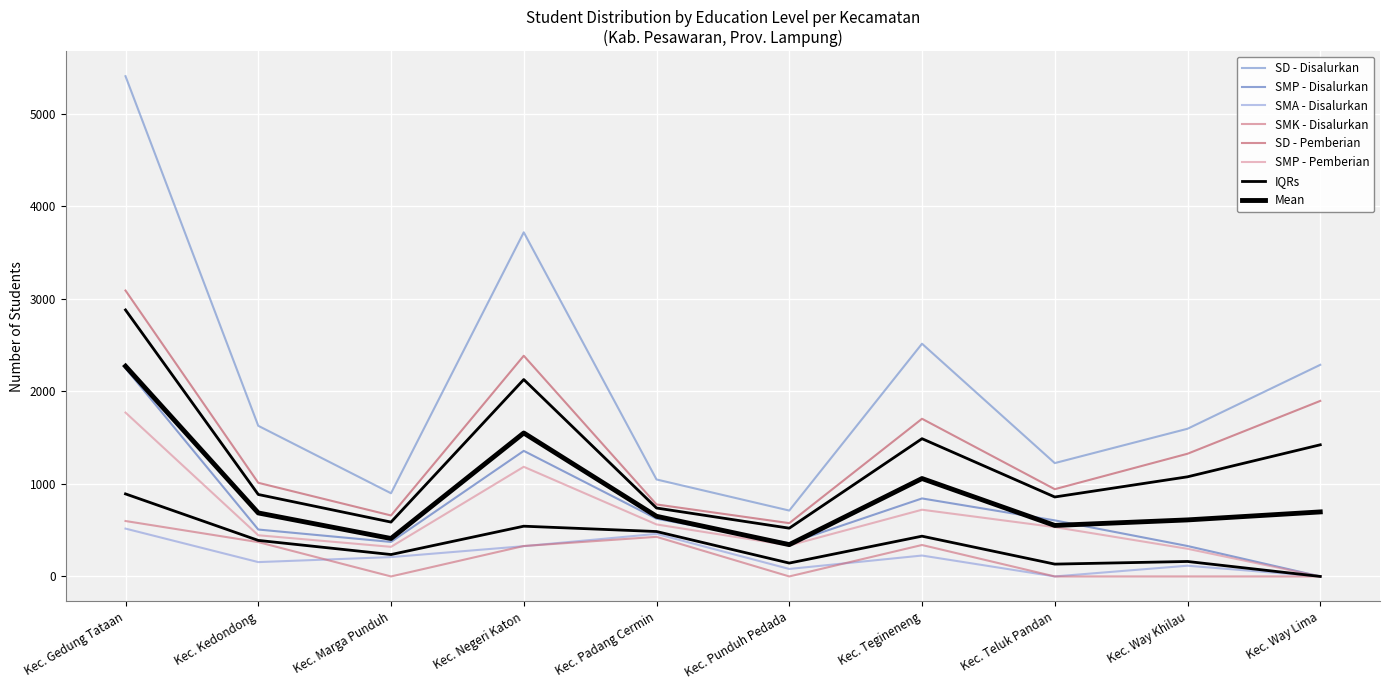

At which label is SMA - Disalurkan closest to 258?

Kec. Tegineneng